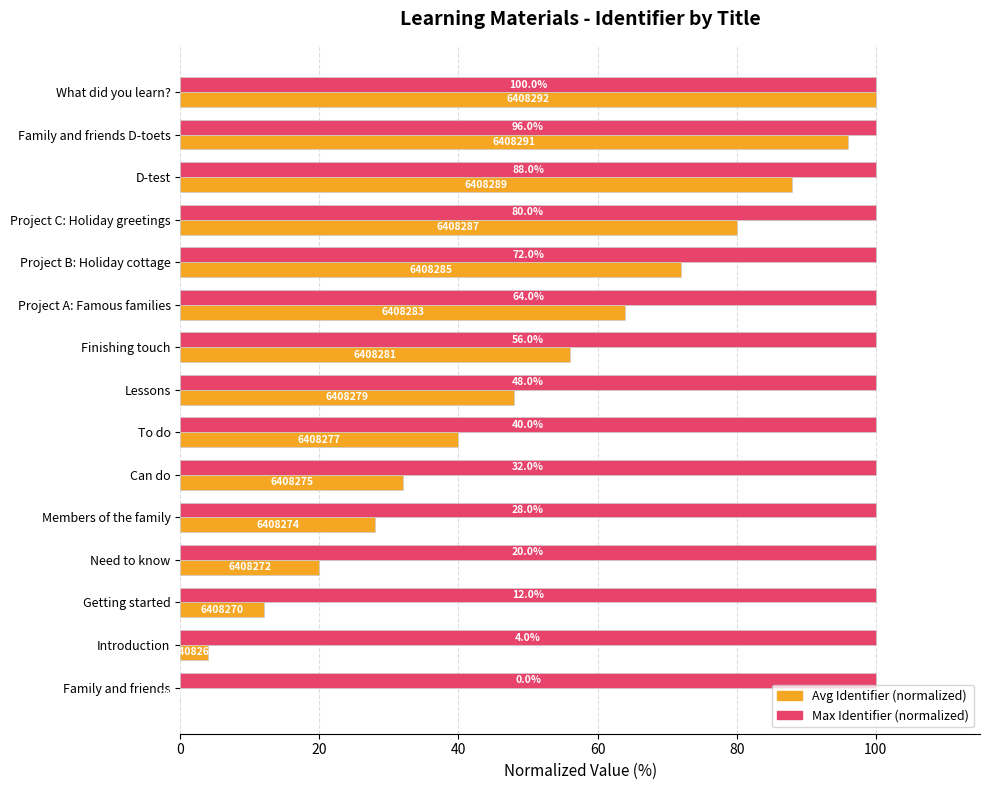

The Avg Identifier (normalized) series shows 40.0 at To do. True or false?

True